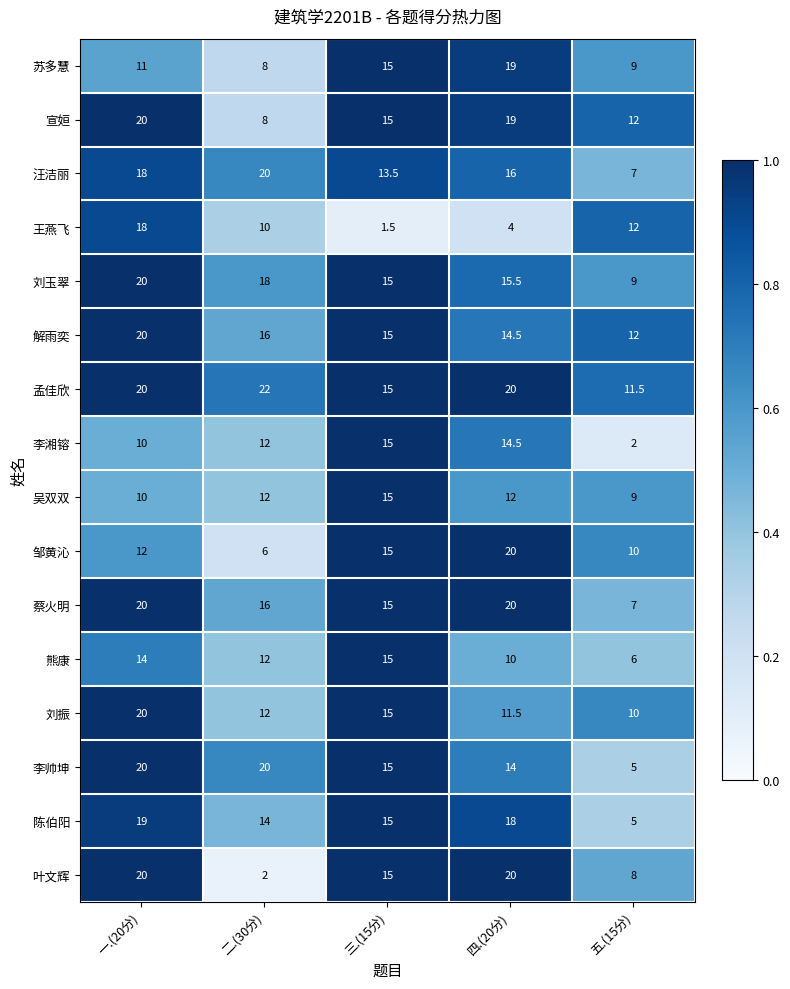

Rank the categories by 熊康 value from highest to lowest.

三.(15分), 一.(20分), 二.(30分), 四.(20分), 五.(15分)